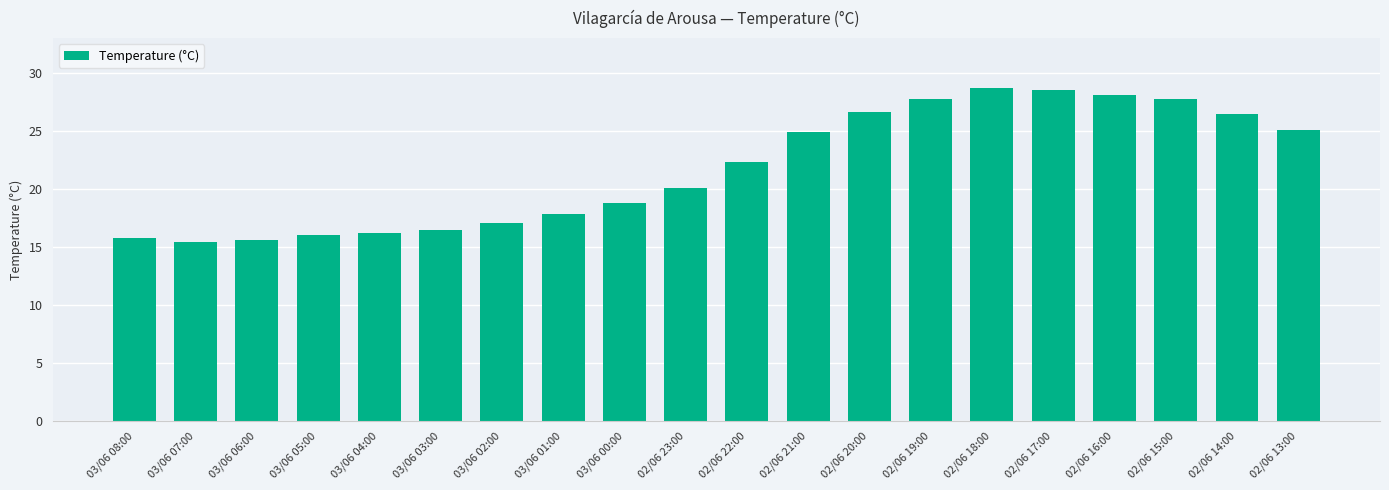

Approximately how many times larger is the value at 03/06 00:00 compared to 03/06 02:00?

1.1